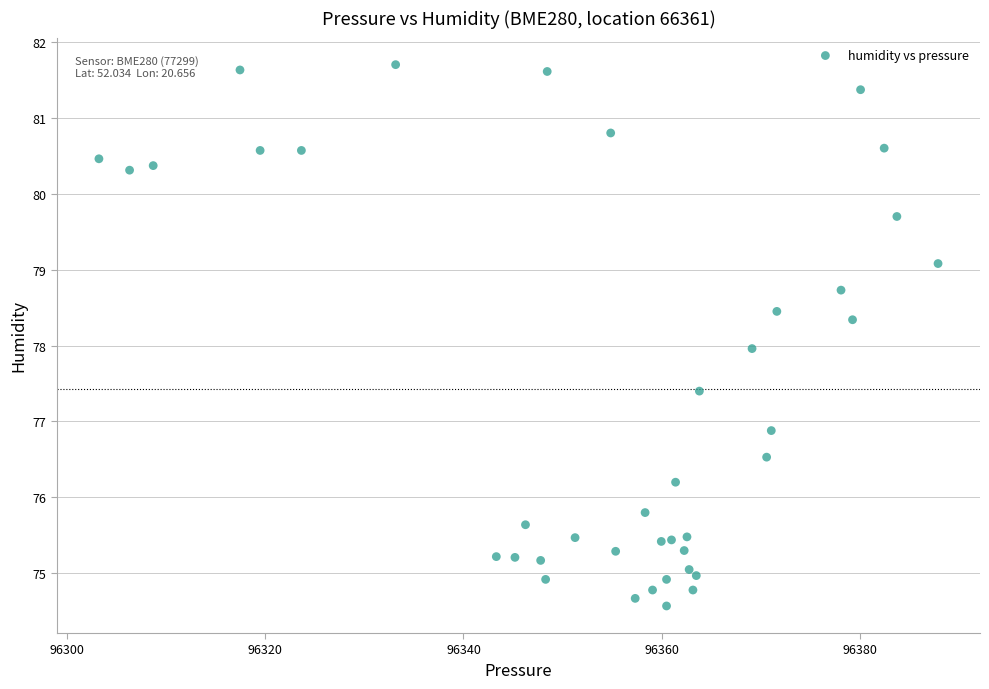

What is the range of Y values (max minus min)?

7.1